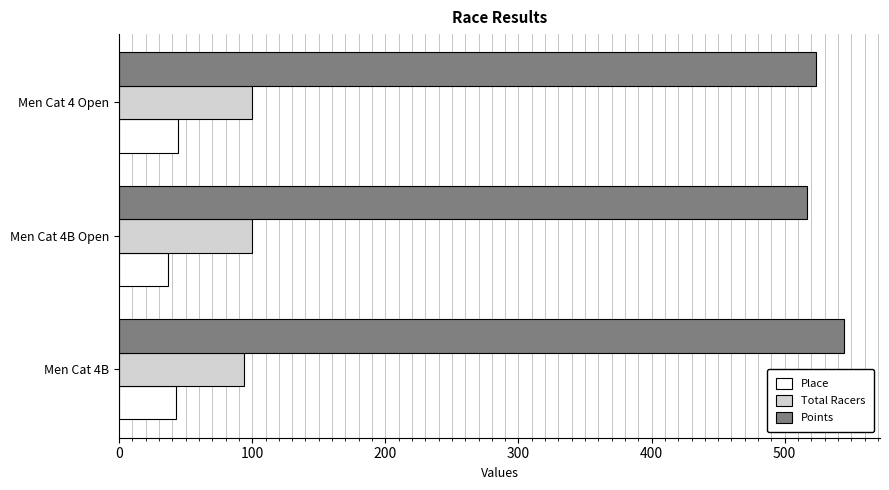

Which category has the lowest value in the Points series?

Men Cat 4B Open